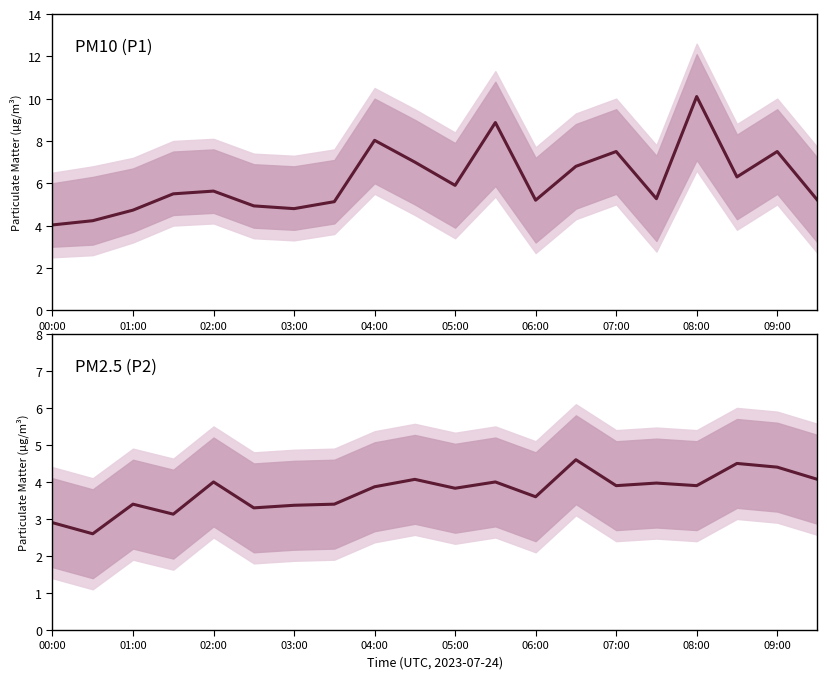

Does the chart have visible grid lines?

No